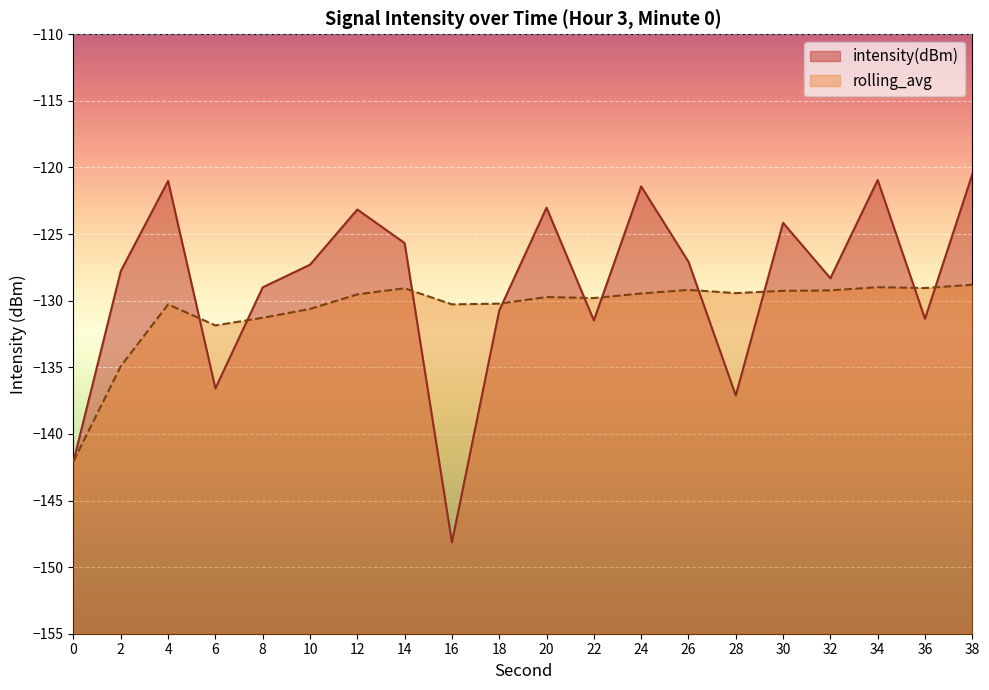

Reading right to left, what are all the values shown in this chart?

intensity(dBm): 38=-120.5	36=-131.4	34=-120.9	32=-128.3	30=-124.2	28=-137.1	26=-127.1	24=-121.4	22=-131.5	20=-123.0	18=-130.7	16=-148.1	14=-125.7	12=-123.2	10=-127.3	8=-129.0	6=-136.6	4=-121.0	2=-127.8	0=-142.1
rolling_avg: 38=-128.8	36=-129.0	34=-129.0	32=-129.2	30=-129.3	28=-129.4	26=-129.2	24=-129.5	22=-129.8	20=-129.7	18=-130.2	16=-130.3	14=-129.1	12=-129.5	10=-130.6	8=-131.3	6=-131.9	4=-130.3	2=-134.9	0=-142.1